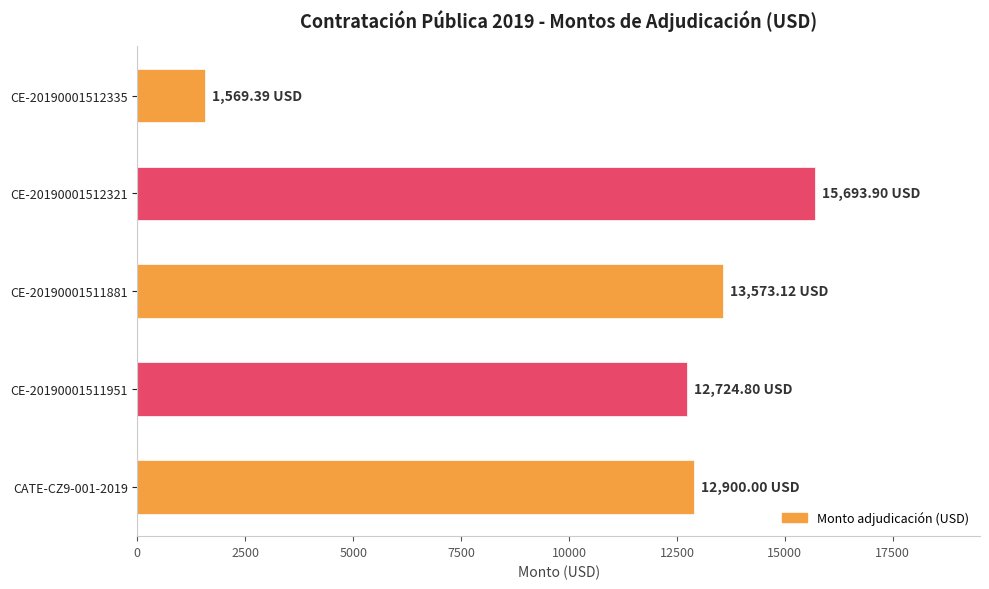

What is the sum of all values?

56461.2